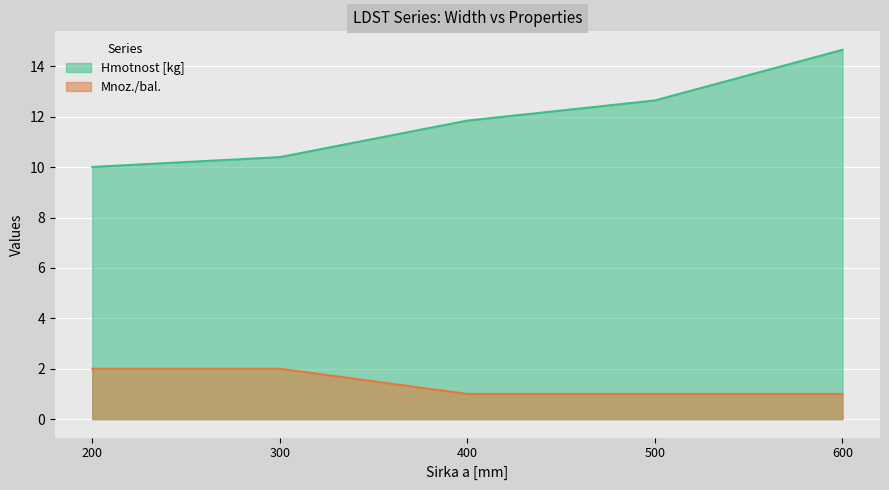

Reading right to left, list all the values displayed in this chart.

Hmotnost [kg]: 14.7	12.7	11.8	10.4	10.0
Mnoz./bal.: 1.0	1.0	1.0	2.0	2.0